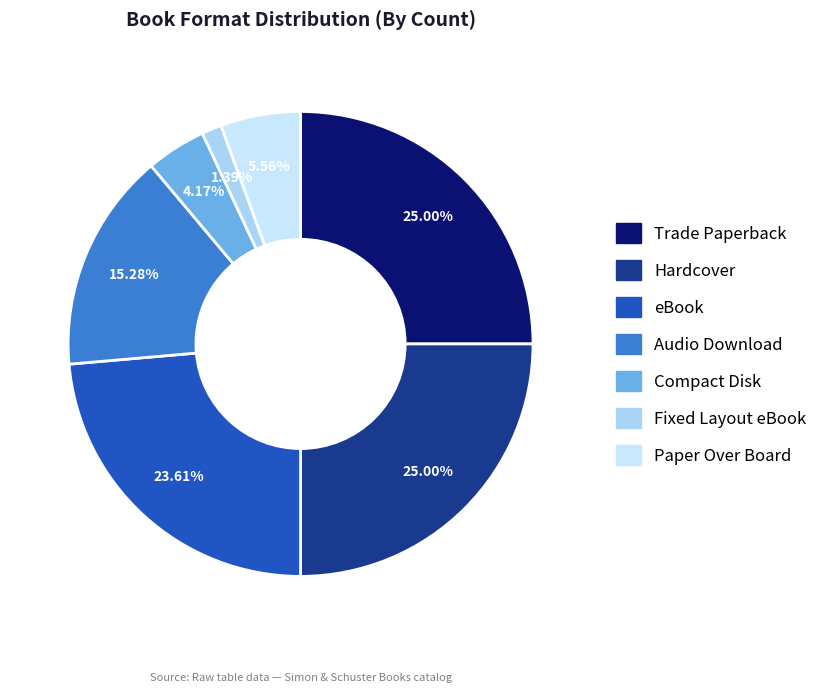

Rank the categories by value from lowest to highest.

Fixed Layout eBook, Compact Disk, Paper Over Board, Audio Download, eBook, Trade Paperback, Hardcover